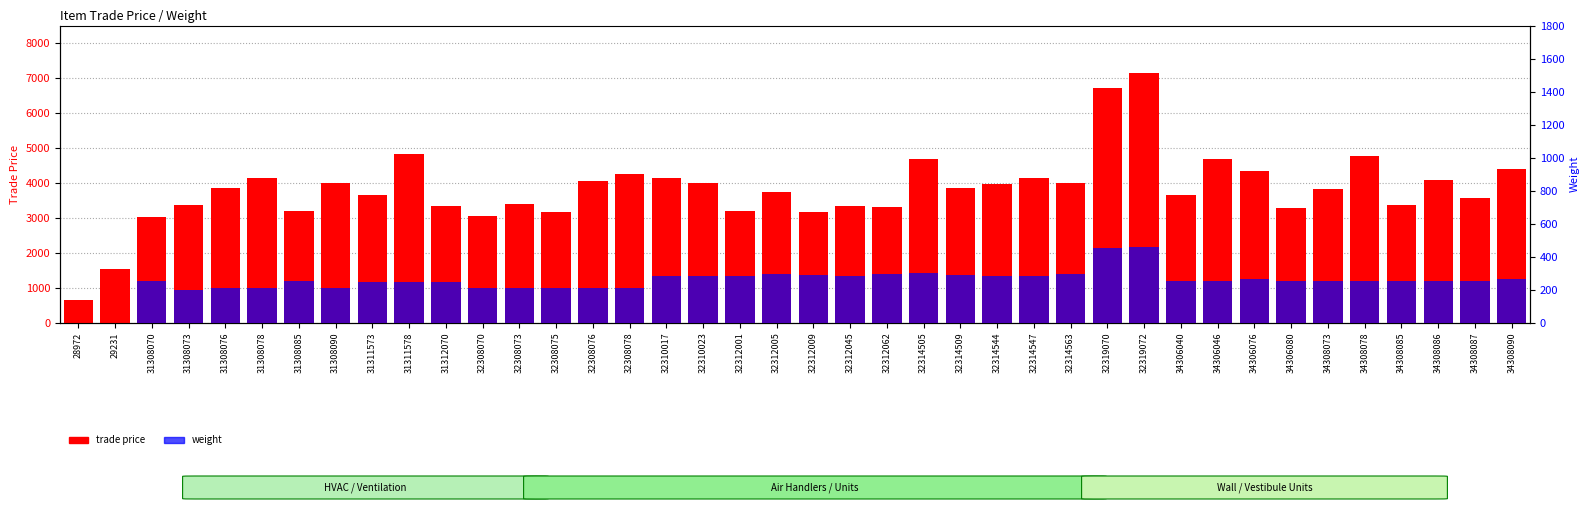

Which series has the widest spread of values?

trade price